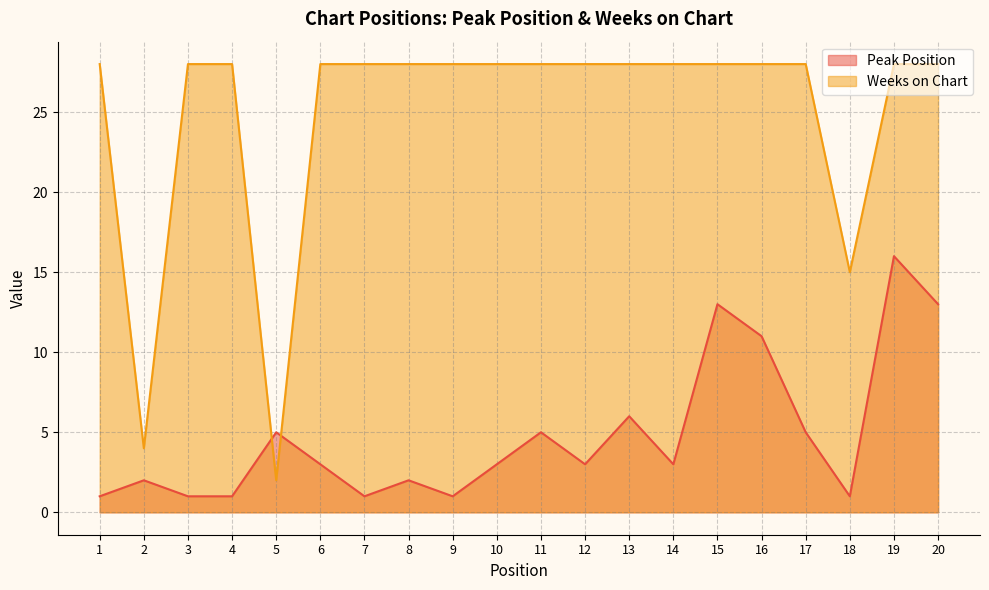

Rank the series by their maximum value, from lowest to highest.

Peak Position, Weeks on Chart